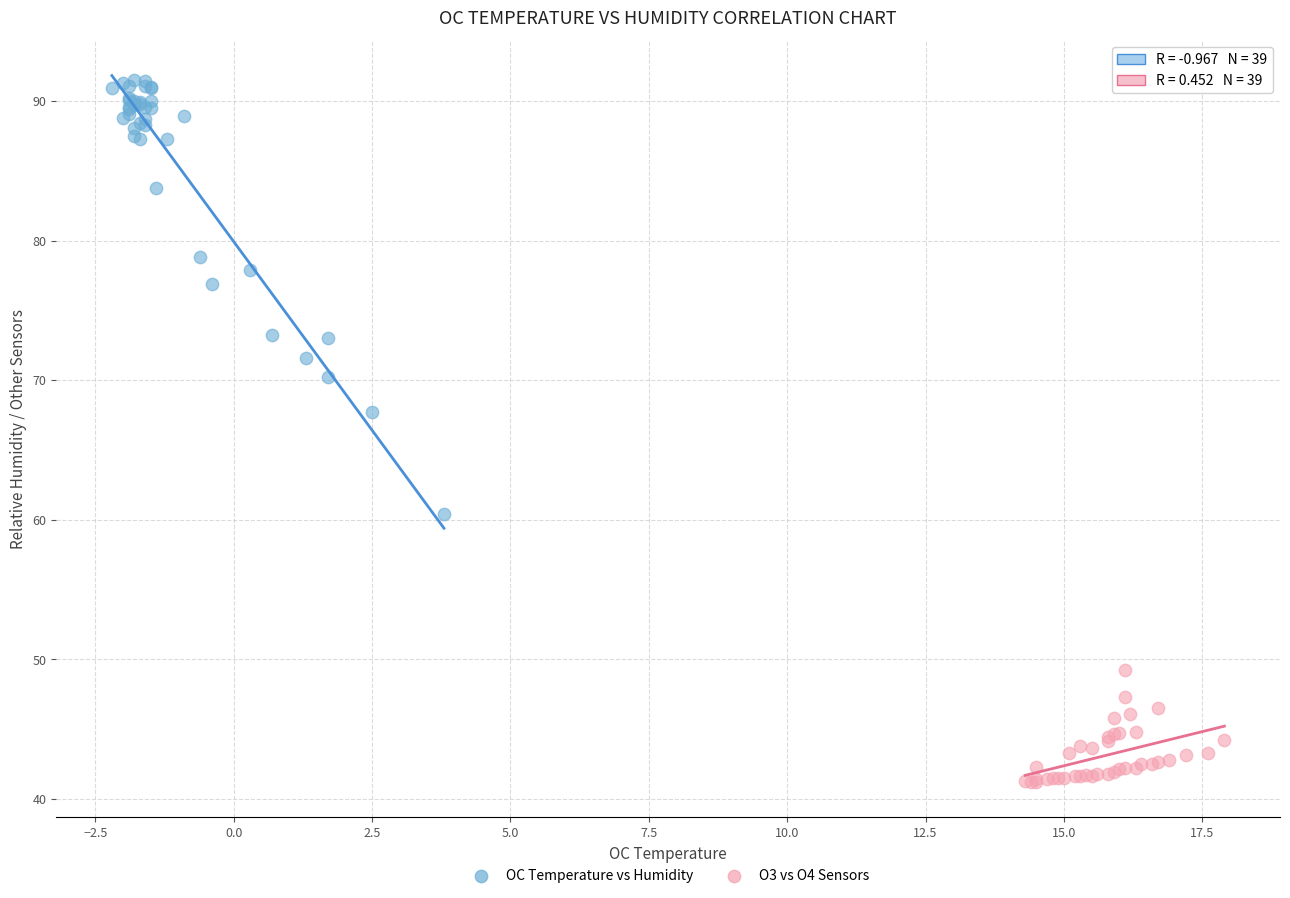

Which series contains the highest Y value?

OC Temperature vs Humidity